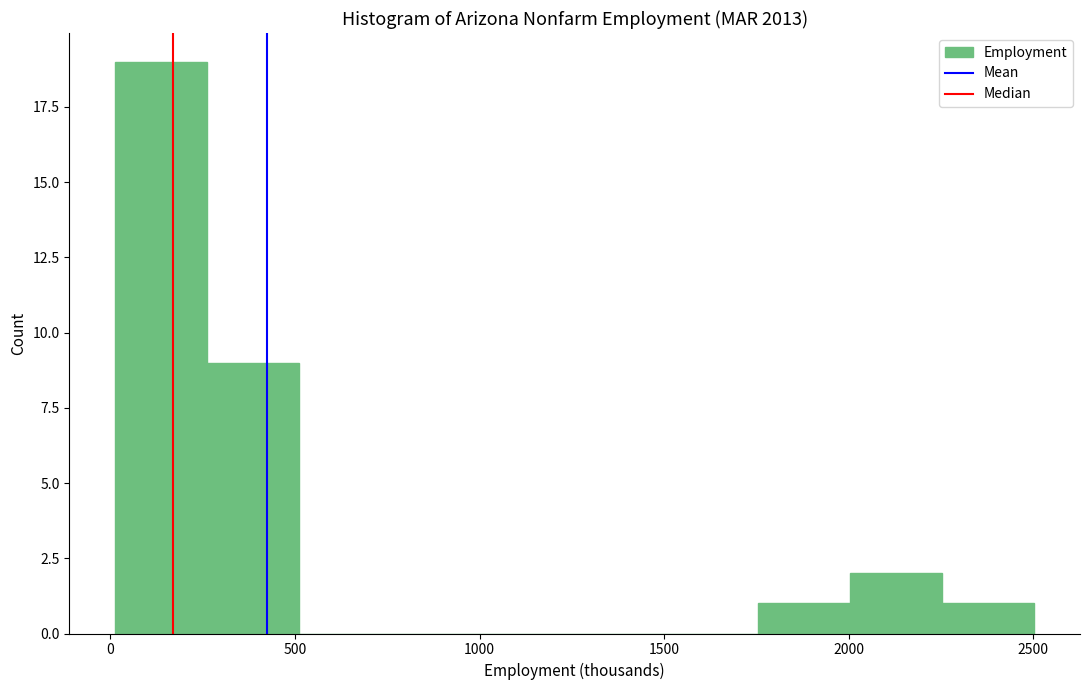

Reading left to right, transcribe this chart: for each bar, give the range it covers on the x-axis and its height. Neither the bar edges nor the heights are printed on the chart, so give them approximately, as read against the axes.

0 to 250: 19
250 to 500: 9
500 to 750: 0
750 to 1000: 0
1000 to 1250: 0
1250 to 1500: 0
1500 to 1750: 0
1750 to 2000: 1
2000 to 2250: 2
2250 to 2500: 1